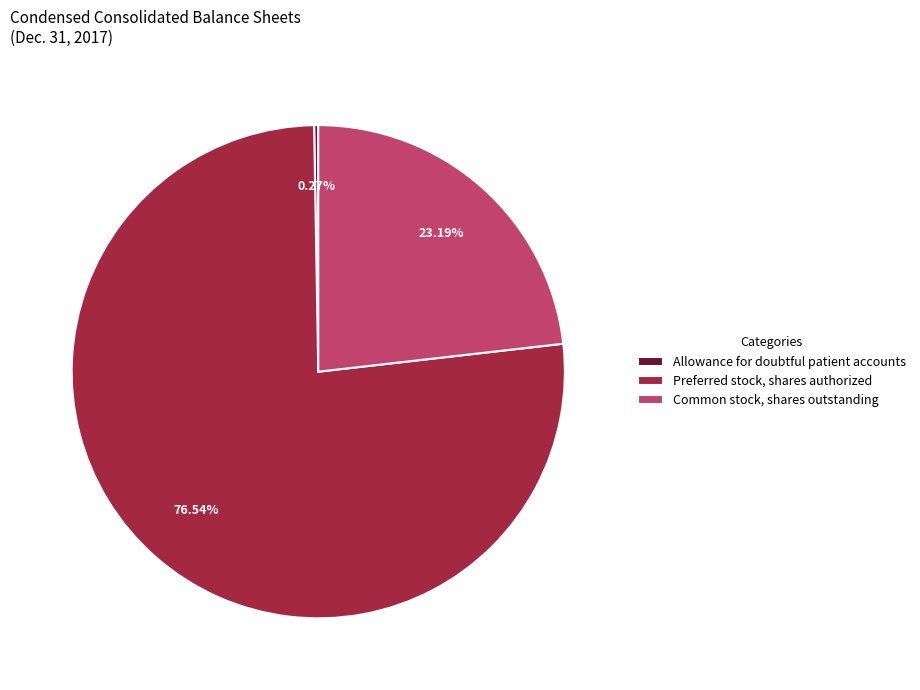

Which slice is the largest?

Preferred stock, shares authorized